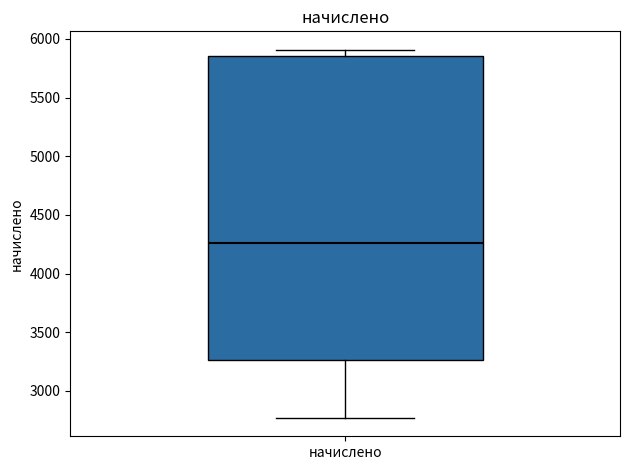

Transcribe this box plot: give where the median line is, the range the box spans, and where the two whiskers end, as read against the y-axis. The values are not printed on the chart, so give them approximately, as read against the axis.

median 4250, box 3250 to 5850, whiskers 2750 to 5900